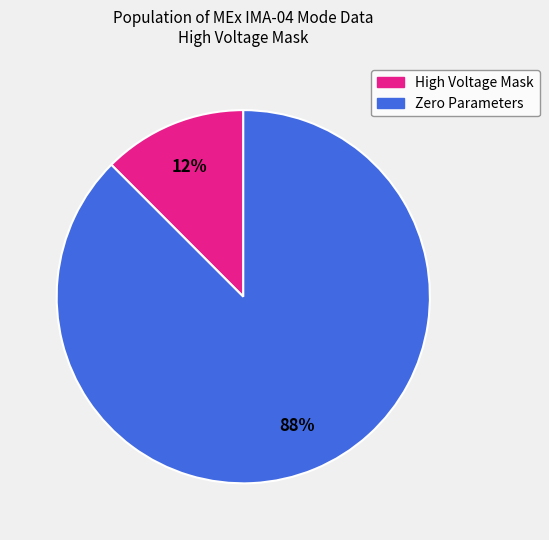

Is there a majority slice in this chart?

Yes